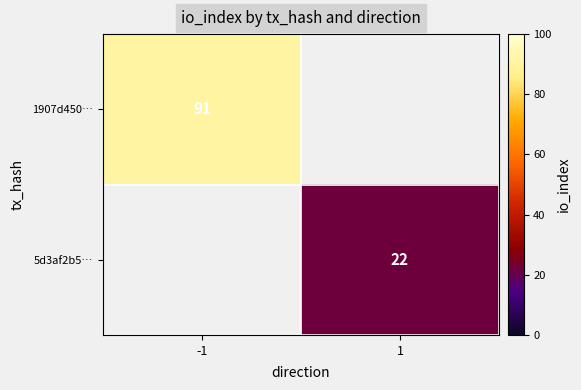

What is the greatest value displayed?

91.0